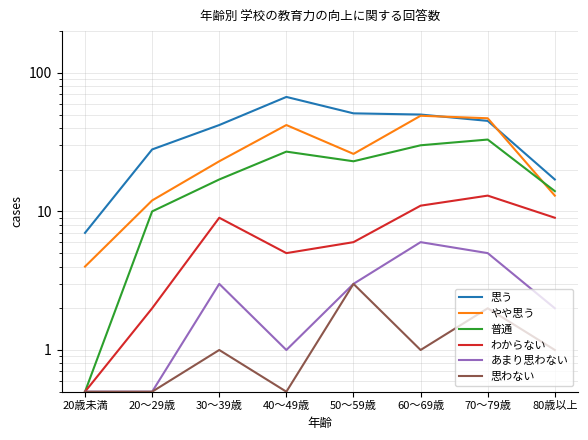

Which label corresponds to the smallest value in the chart?

20歳未満